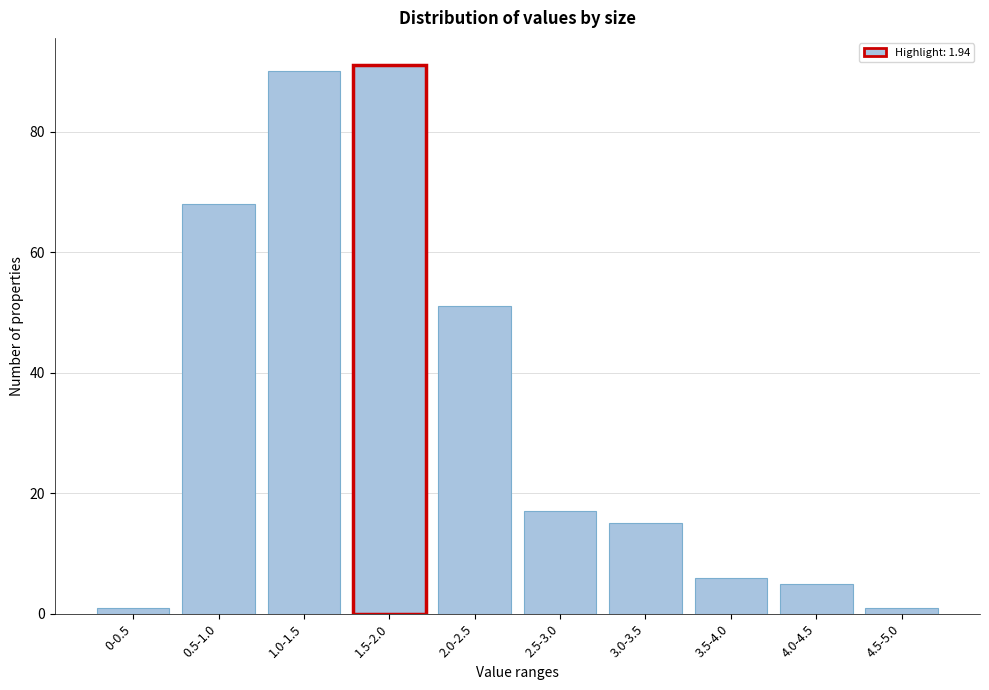

Reading right to left, extract all data points from this chart.

1	5	6	15	17	51	91	90	68	1